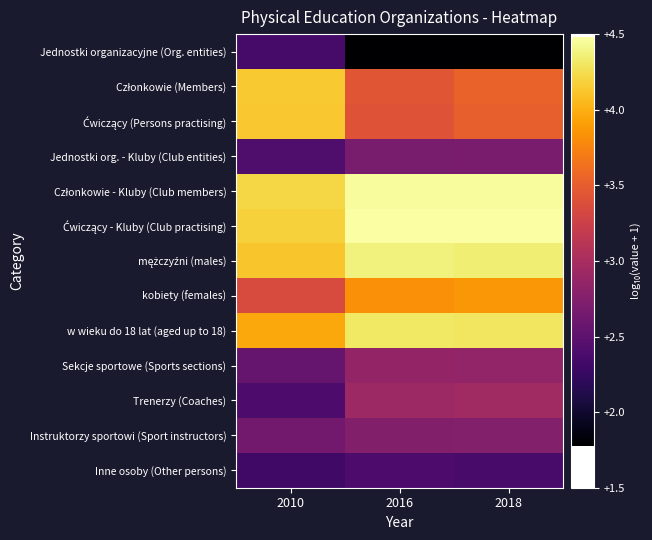

Which has a higher value, 2016 or 2018?

2016